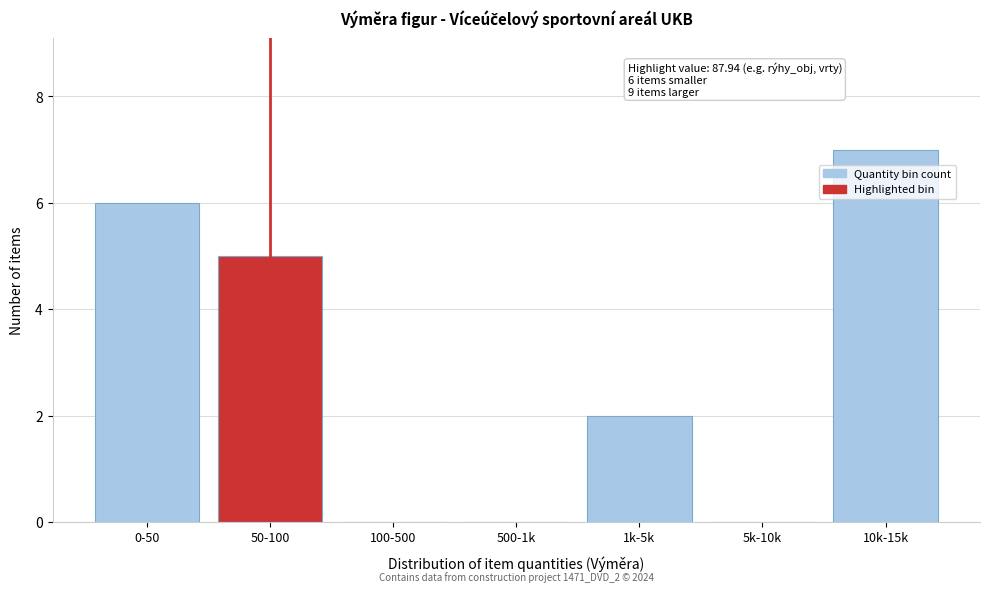

Reading right to left, what are all the values shown in this chart?

10k-15k=7	5k-10k=0	1k-5k=2	500-1k=0	100-500=0	50-100=5	0-50=6